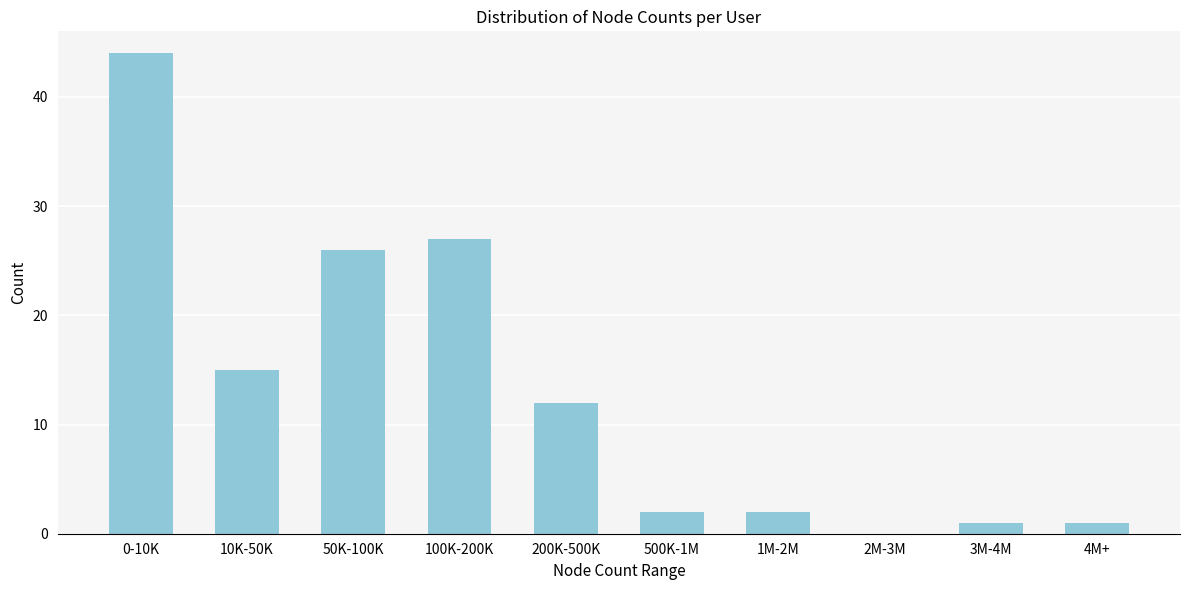

Reading left to right, extract all data points from this chart.

0-10K=44	10K-50K=15	50K-100K=26	100K-200K=27	200K-500K=12	500K-1M=2	1M-2M=2	2M-3M=0	3M-4M=1	4M+=1